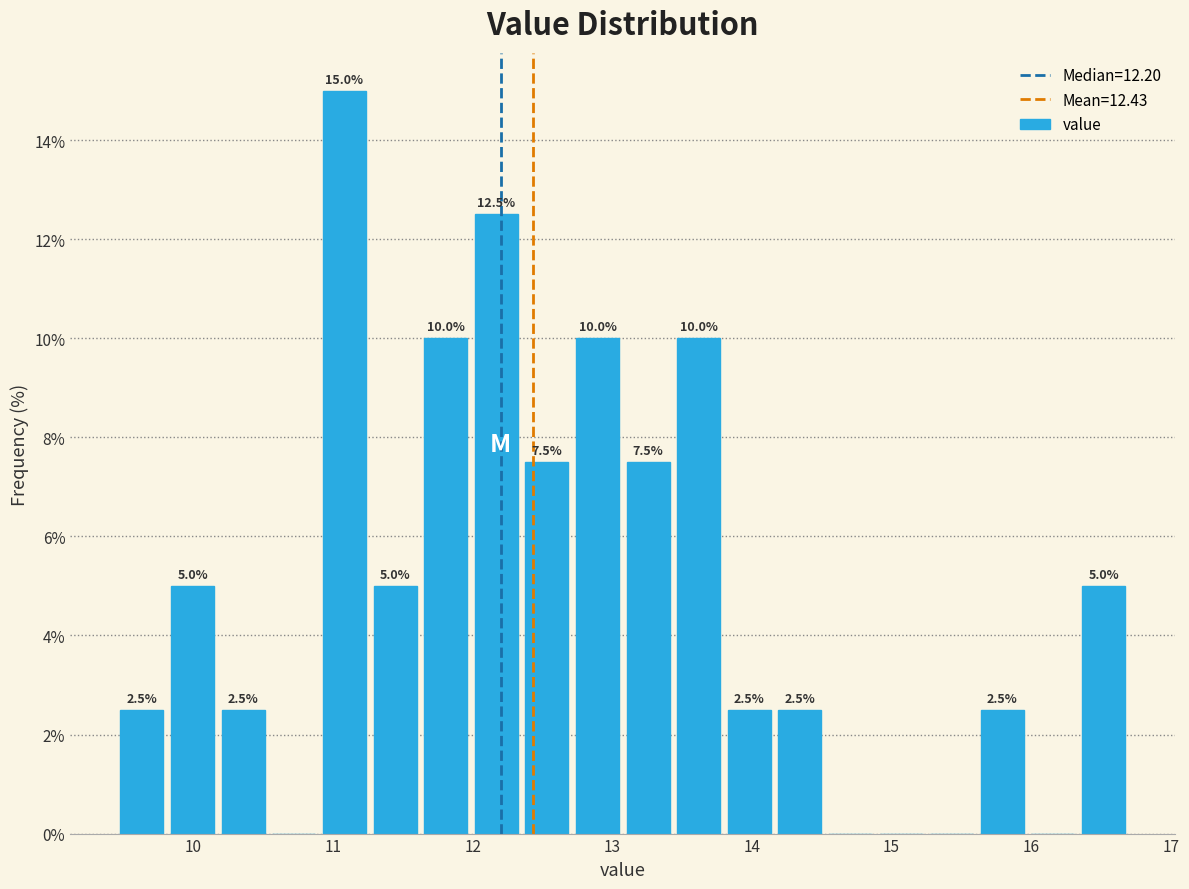

Around what value on the x-axis is the tallest bar? Give the approximate position of its centre, as read against the axis.

11.1